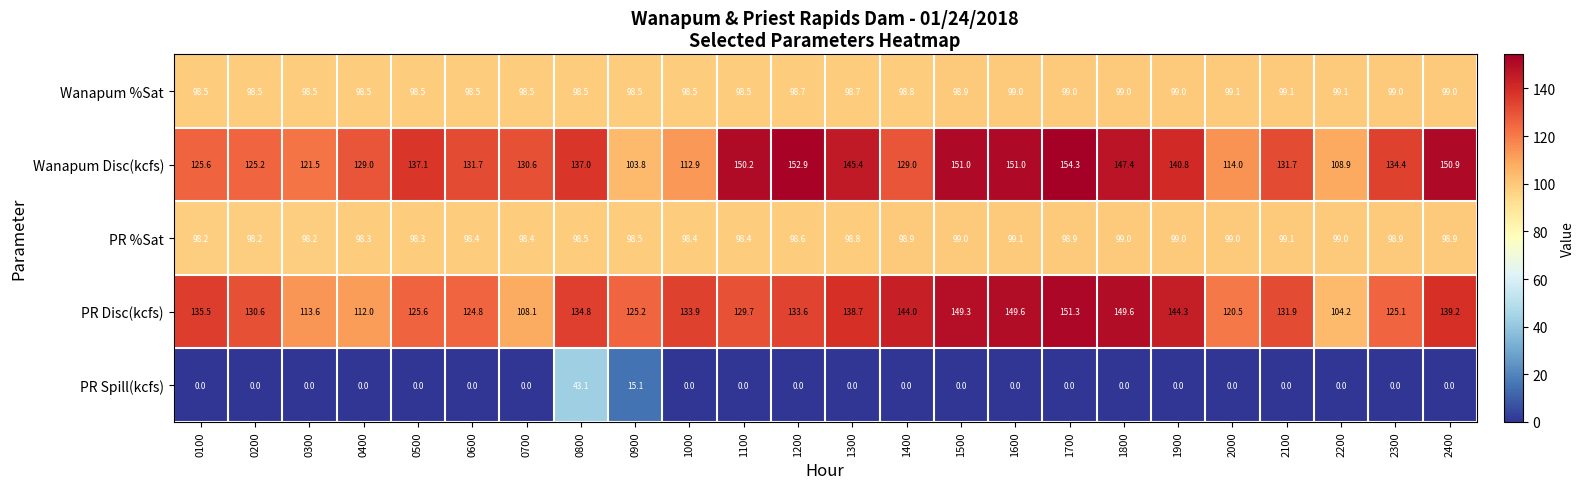

The PR %Sat series shows 99.1 at 2100. True or false?

True